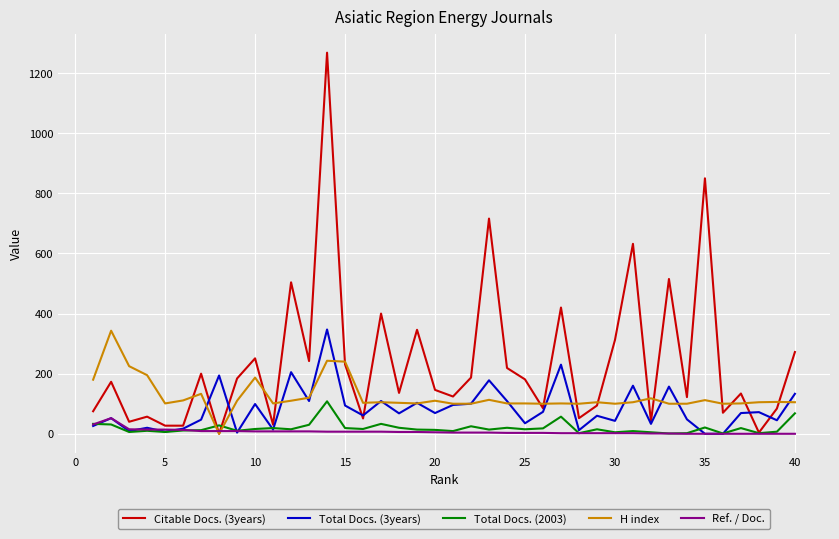

Which series has the widest spread of values?

Citable Docs. (3years)